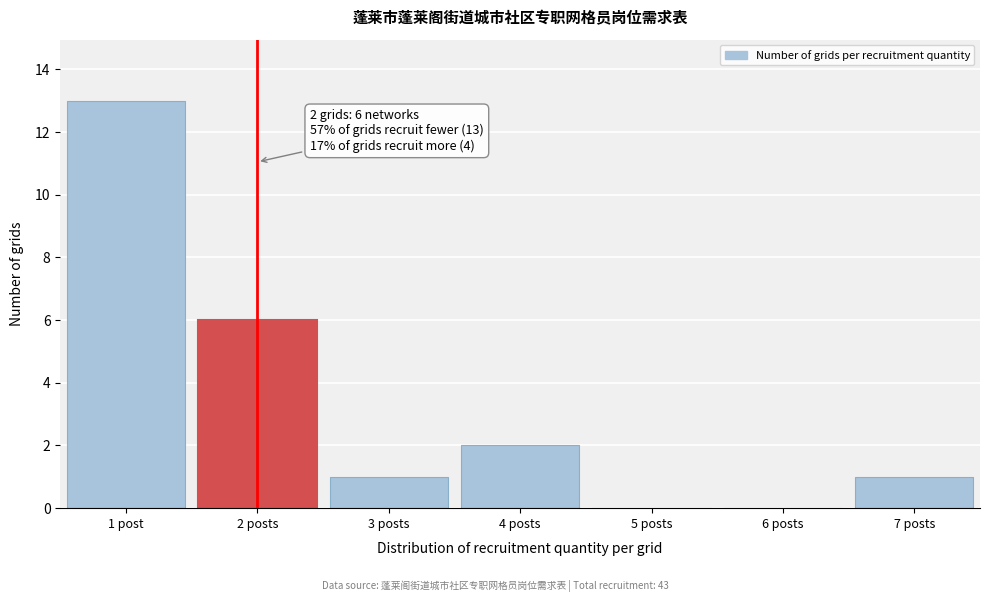

Reading left to right, extract all data points from this chart.

1 post=13	2 posts=6	3 posts=1	4 posts=2	5 posts=0	6 posts=0	7 posts=1